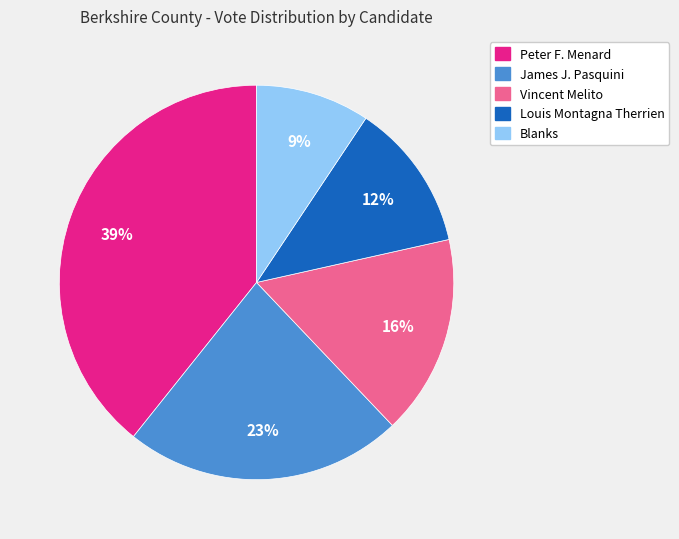

Count the number of slices in the pie.

5